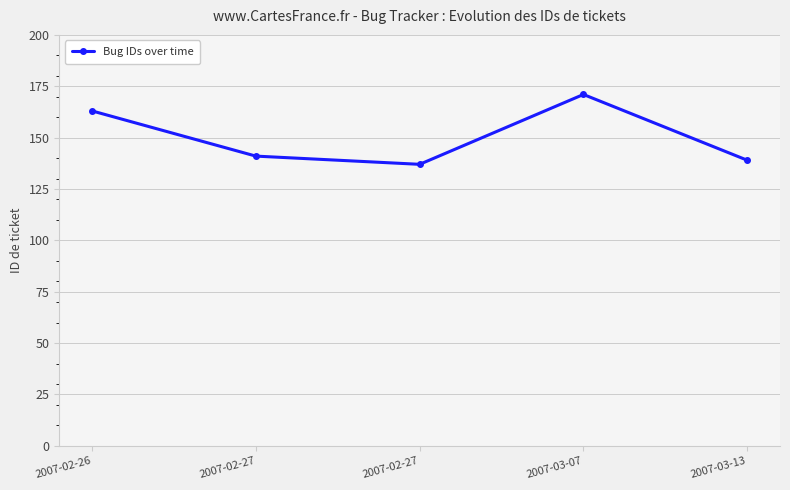

What is the label of the 4th point from the left?

2007-03-07